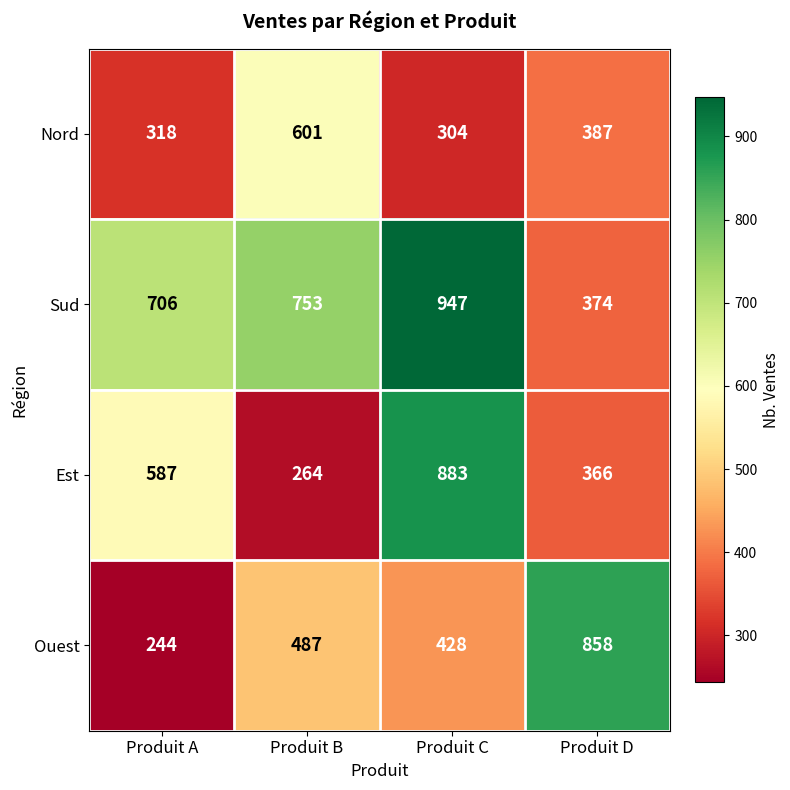

Which series has the largest total across all categories?

Sud